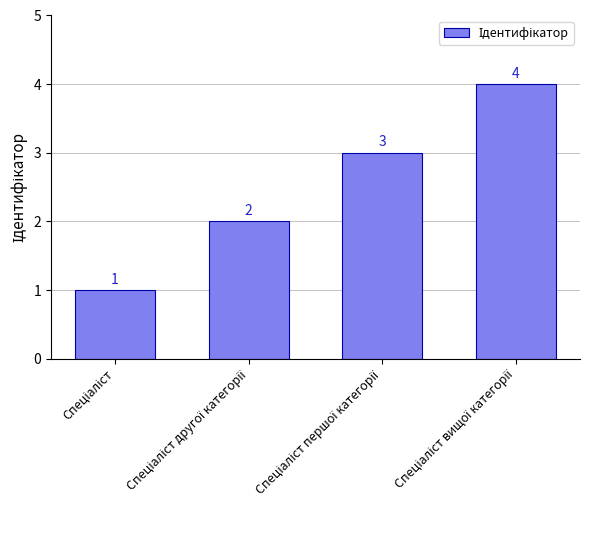

What is the minimum value shown in the chart?

1